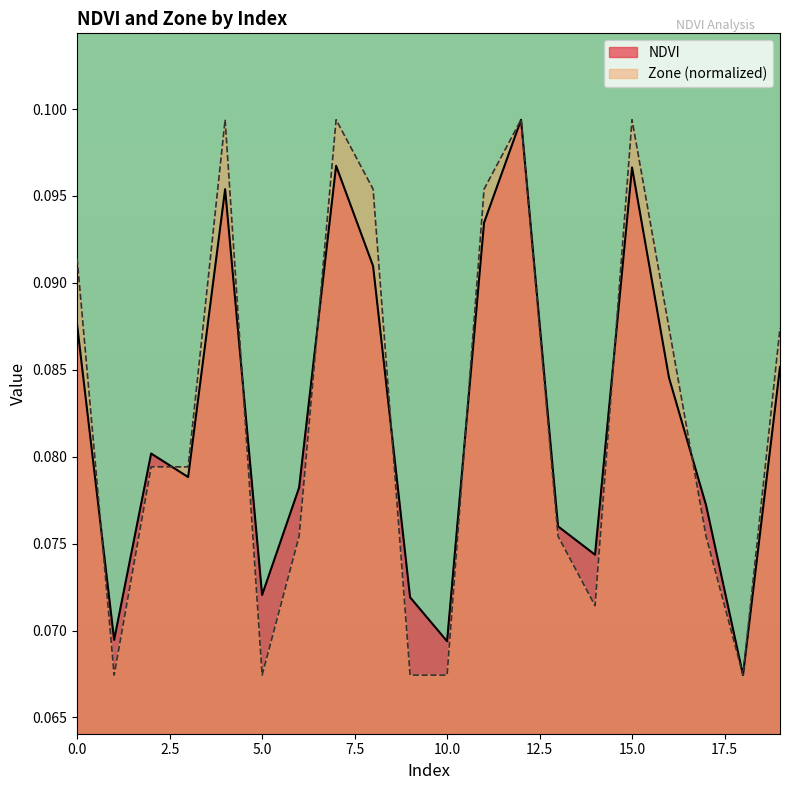

Which series has the widest spread of values?

NDVI